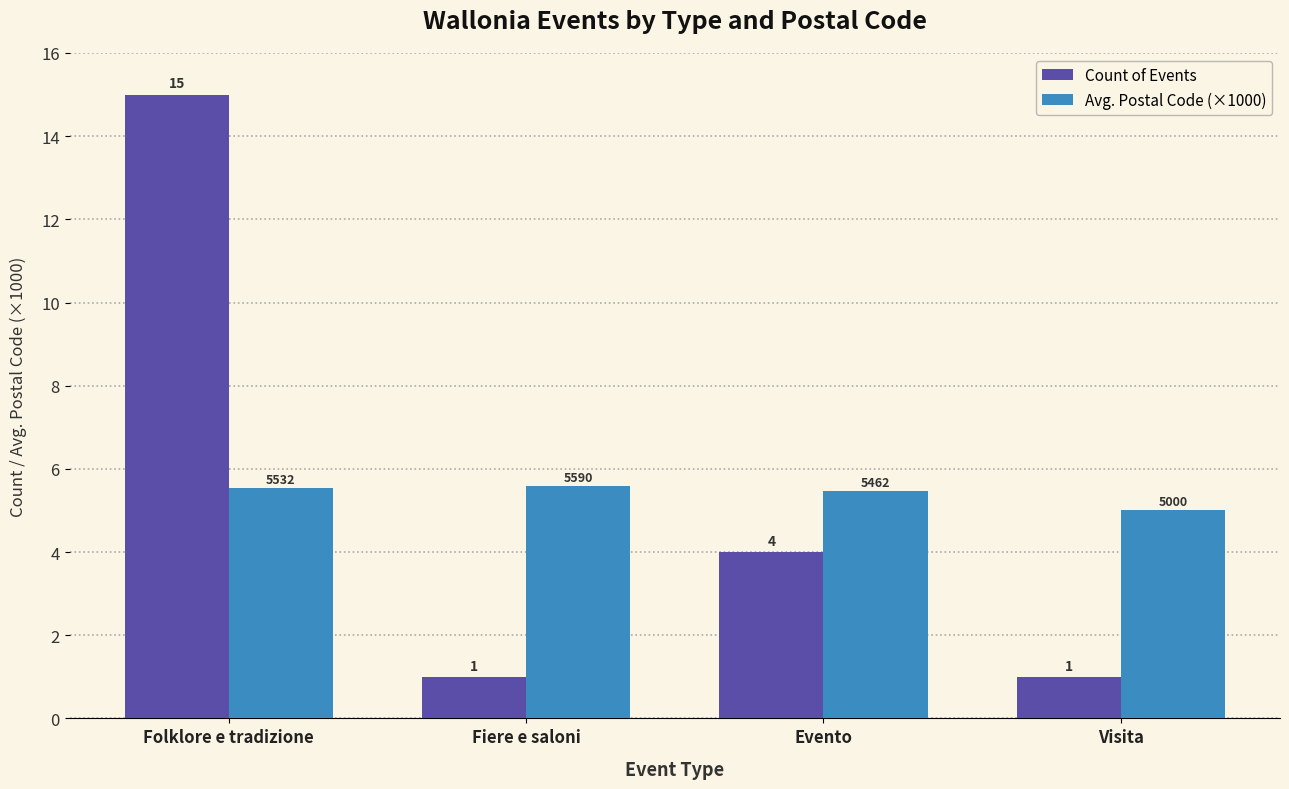

List the series in order of their peak value, lowest first.

Avg. Postal Code (×1000), Count of Events